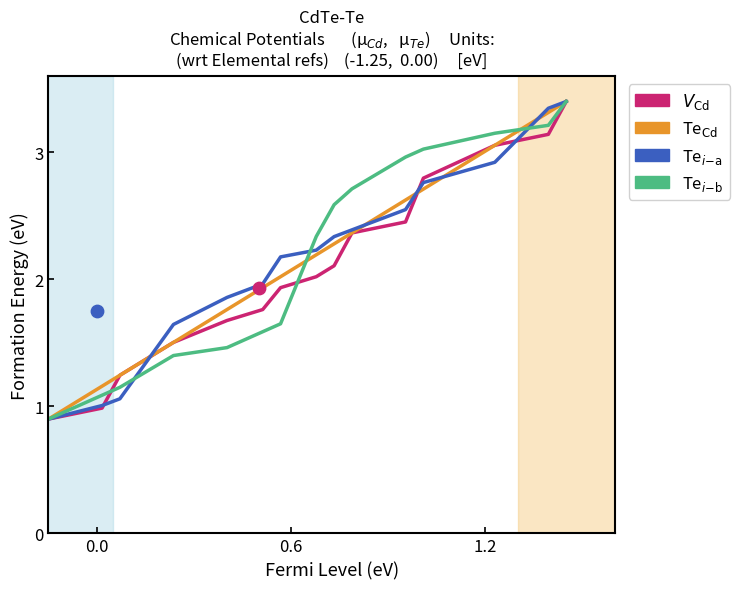

Which series has the widest spread of Y values?

VCd